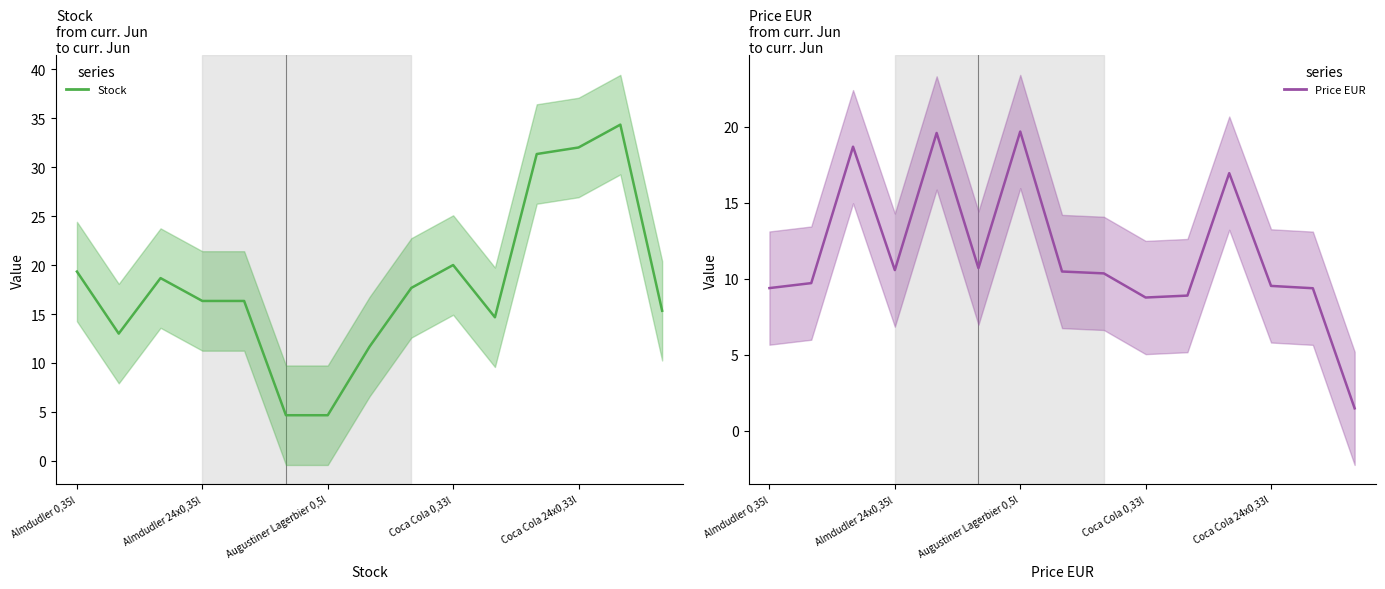

Rank the series at 13 from highest to lowest value.

Stock, Price EUR